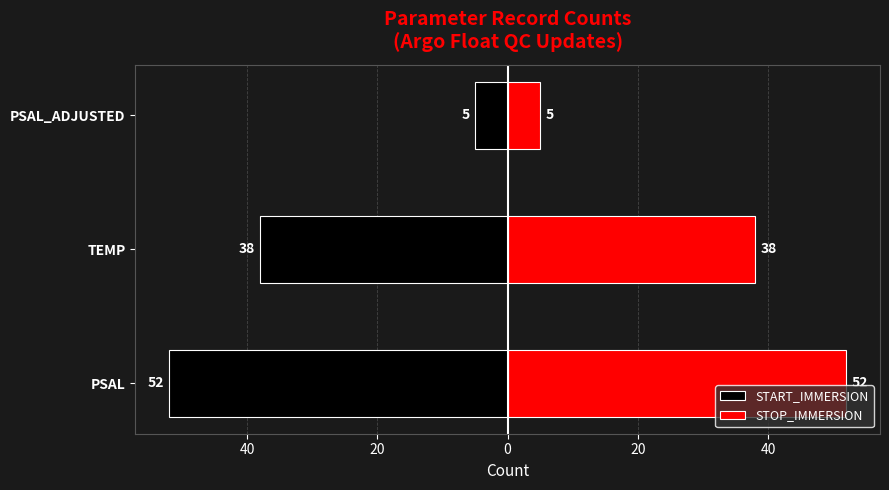

Is the value of STOP_IMMERSION at TEMP greater than the value of START_IMMERSION at PSAL_ADJUSTED?

Yes